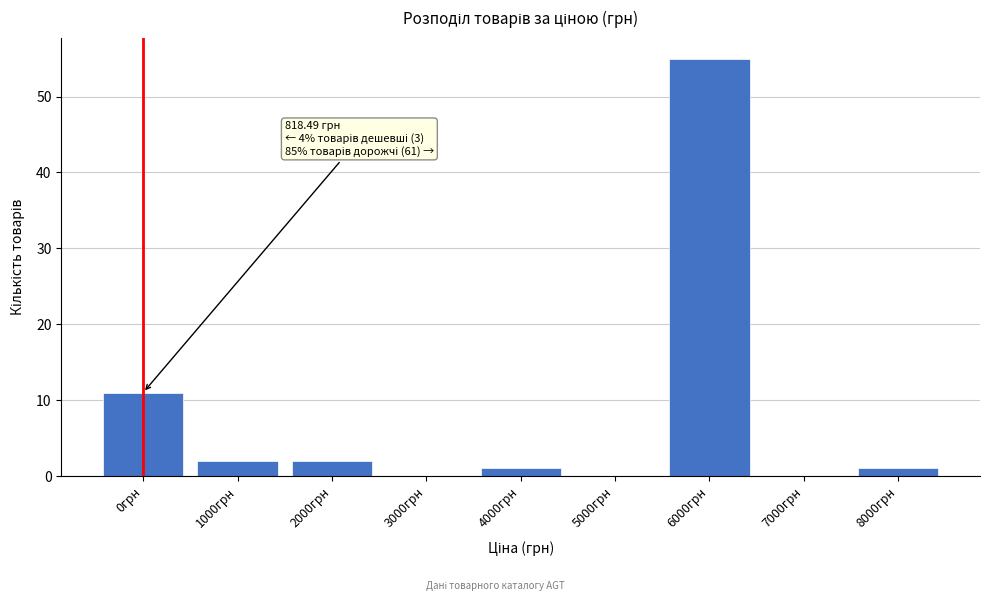

Reading left to right, list all the values displayed in this chart.

0грн=11	1000грн=2	2000грн=2	3000грн=0	4000грн=1	5000грн=0	6000грн=55	7000грн=0	8000грн=1